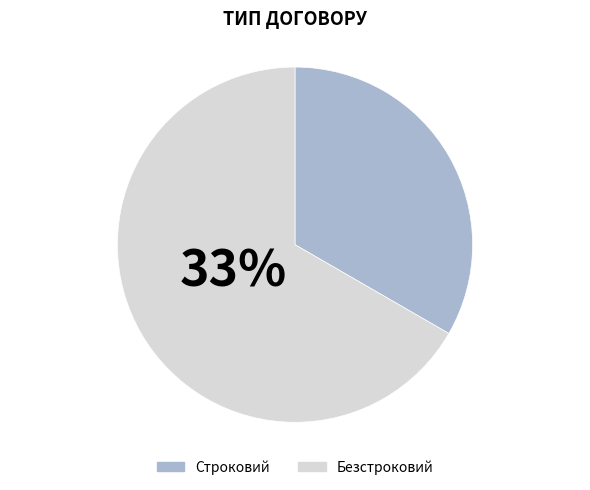

To the nearest percent, what is the average slice percentage?

50%